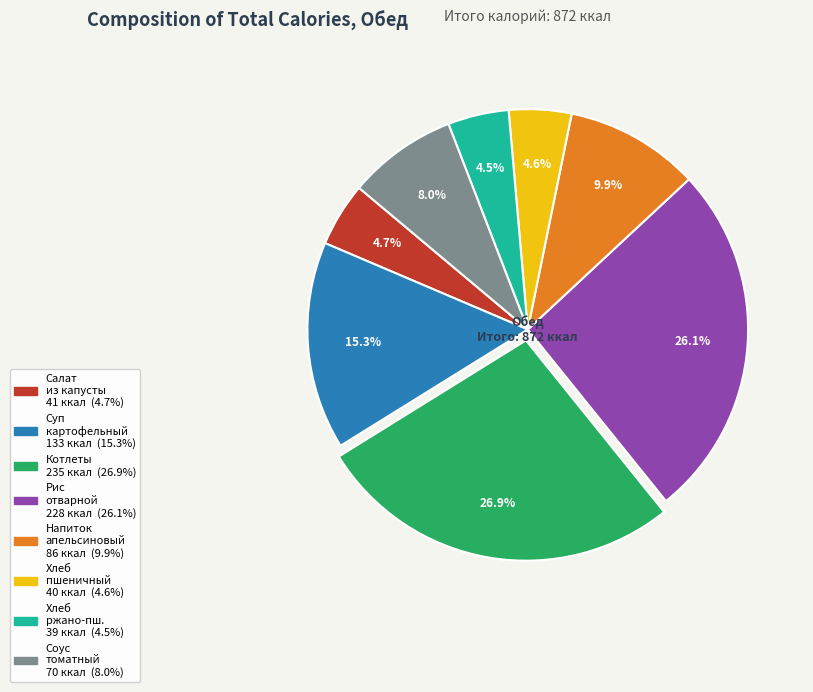

Is there any slice that represents more than half of the pie?

No